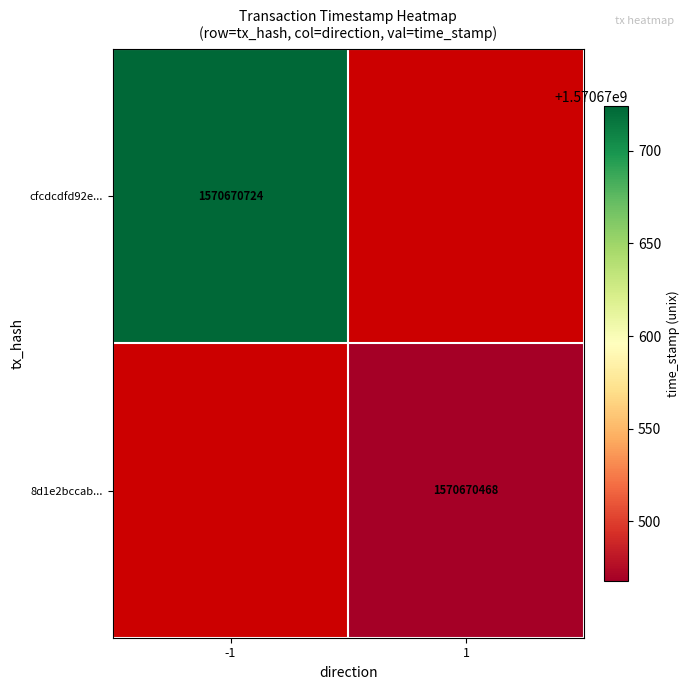

How many values in the 8d1e2bccabcef67503cb4f190a4080a884a035b series are below 1570670468?

1